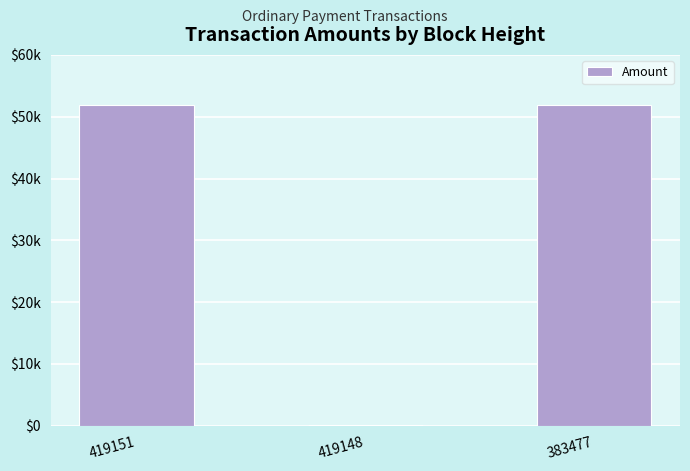

Are the bars horizontal?

No